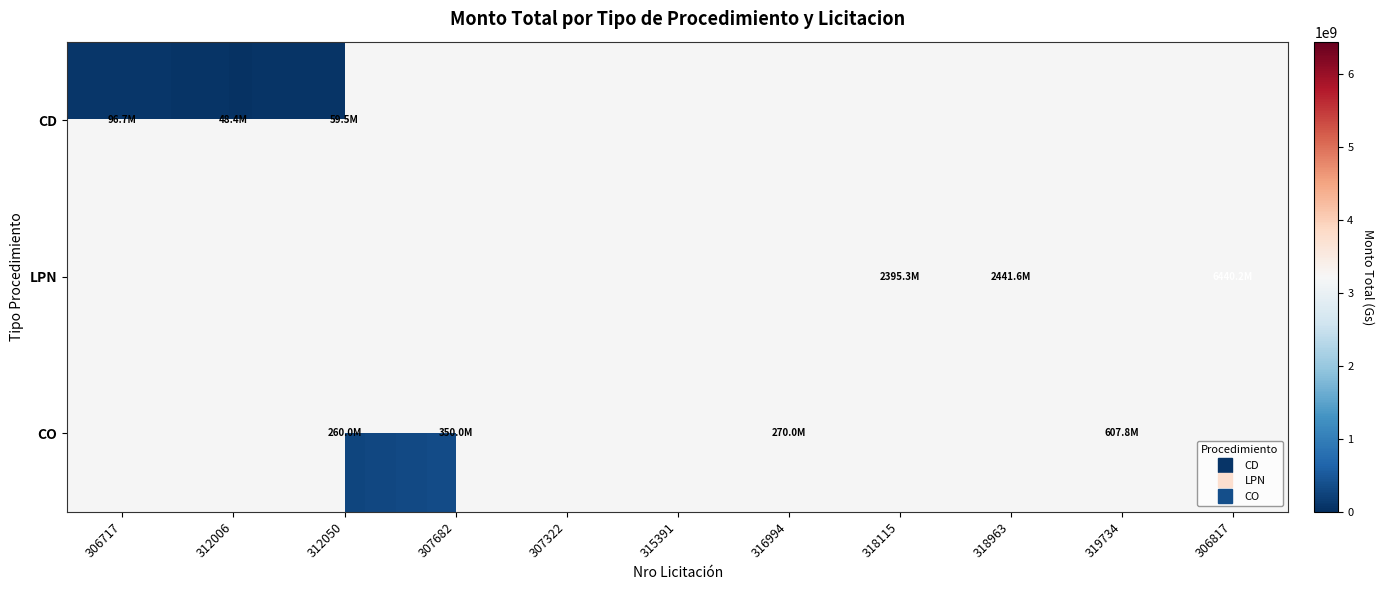

What is the difference between the maximum and minimum values in the CD series?

48296970.0